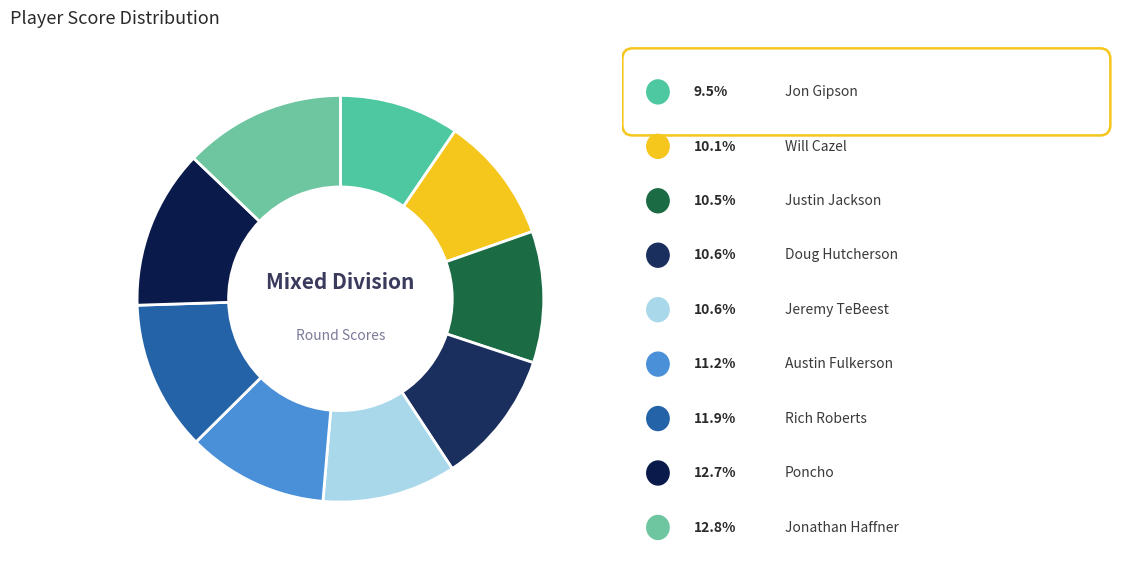

How many segments does this pie chart have?

9